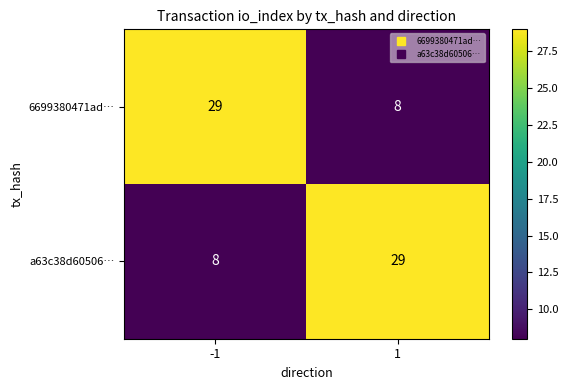

What value does the a63c38d60506… series have at -1, to the nearest 10?

10